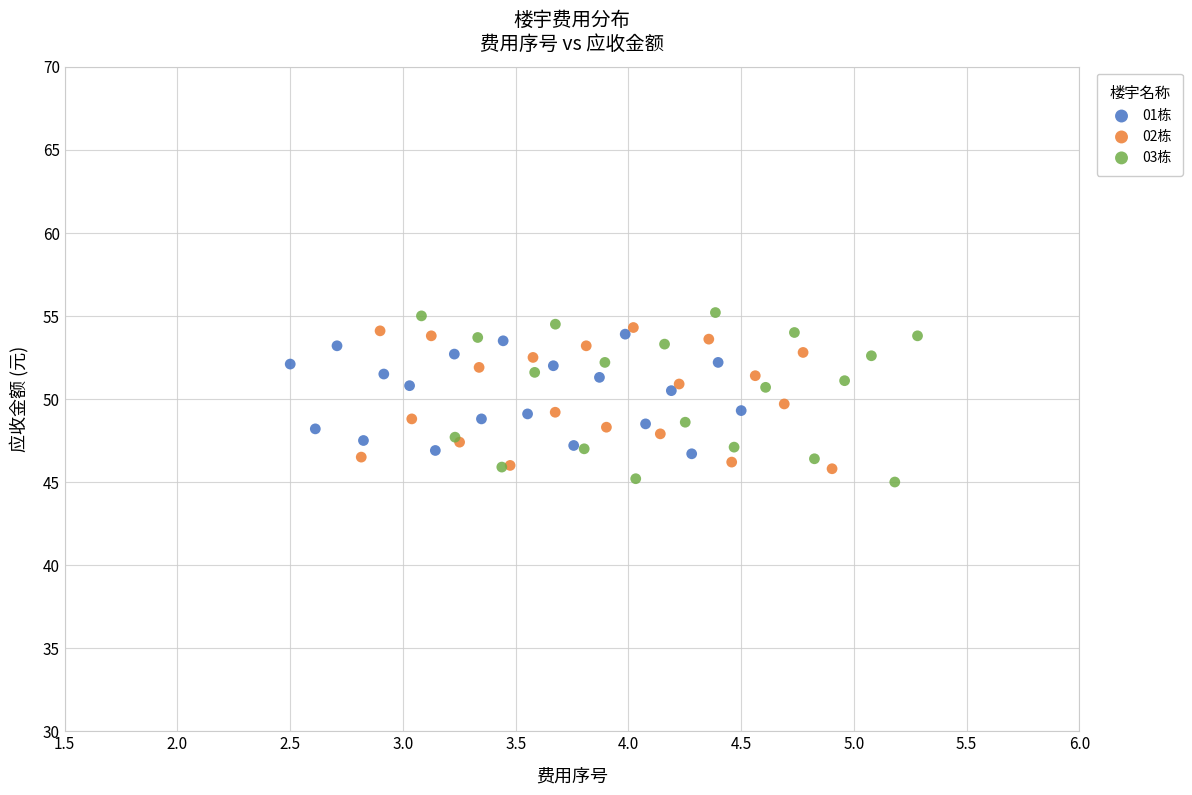

Which series reaches the maximum Y coordinate?

03栋